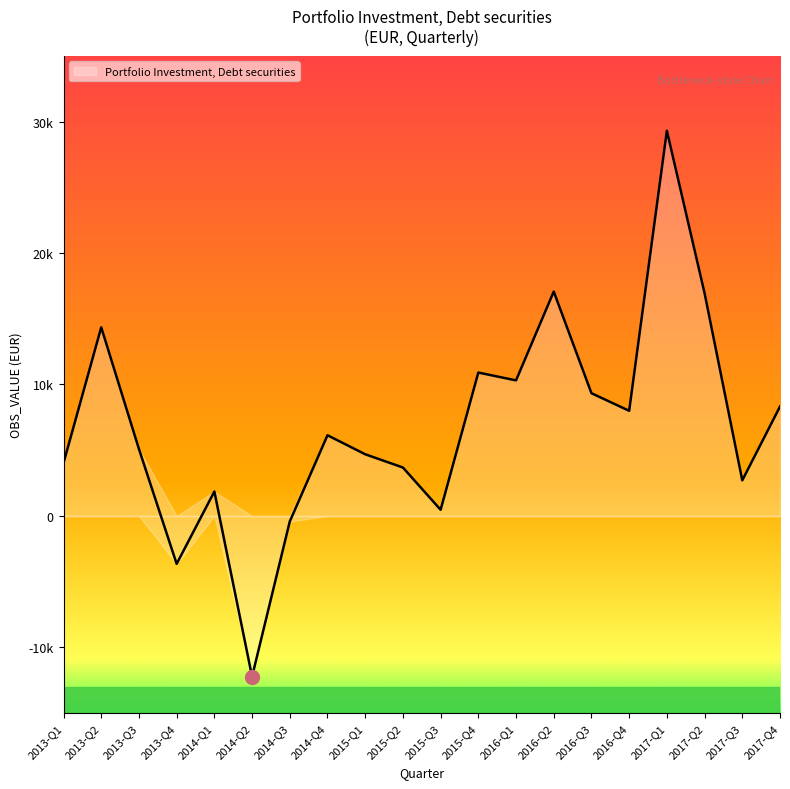

Reading left to right, what are all the values shown in this chart?

2013-Q1=4034.7	2013-Q2=14348.6	2013-Q3=5093.5	2013-Q4=-3639.5	2014-Q1=1862.1	2014-Q2=-12214.3	2014-Q3=-417.3	2014-Q4=6140.7	2015-Q1=4693.6	2015-Q2=3686.9	2015-Q3=472.6	2015-Q4=10908.9	2016-Q1=10312.0	2016-Q2=17065.5	2016-Q3=9338.5	2016-Q4=7998.7	2017-Q1=29297.2	2017-Q2=16942.7	2017-Q3=2709.9	2017-Q4=8323.3